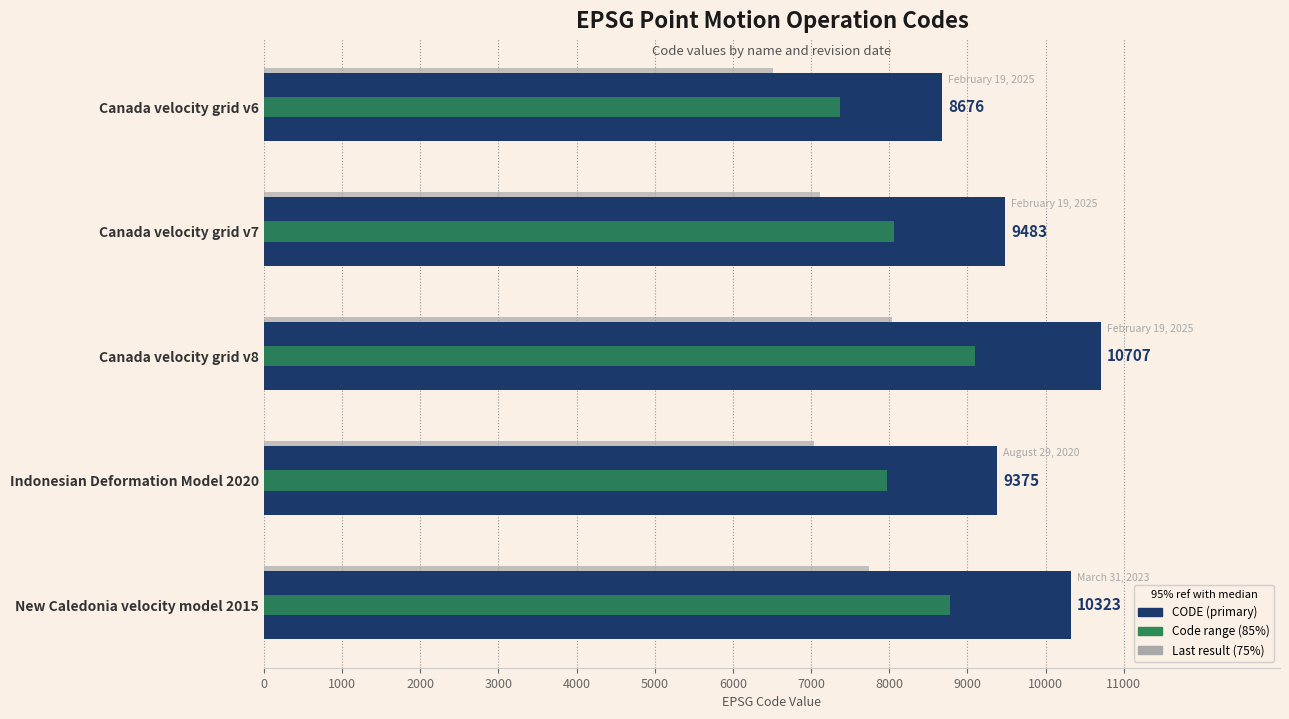

How many series are shown in this chart?

3